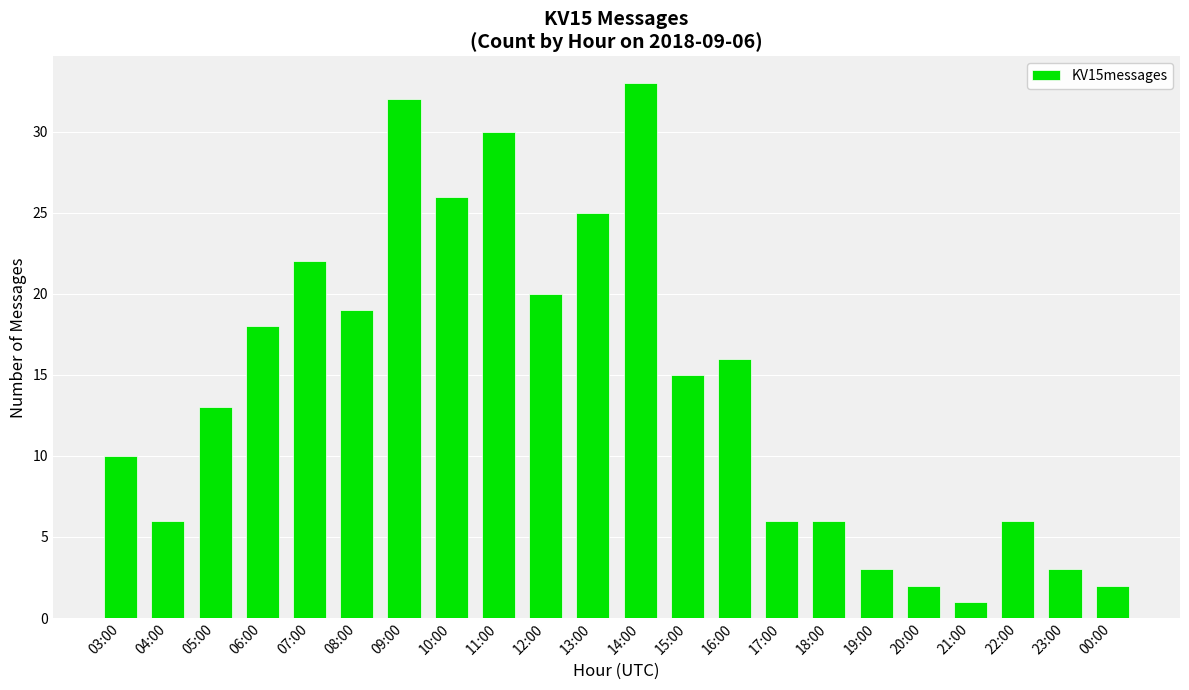

What is the difference between the second highest and second lowest values?

30